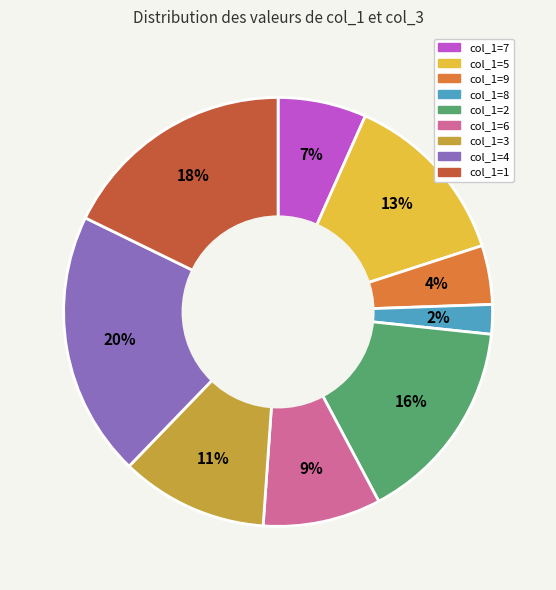

Which category has the biggest portion of the pie?

col_1=4